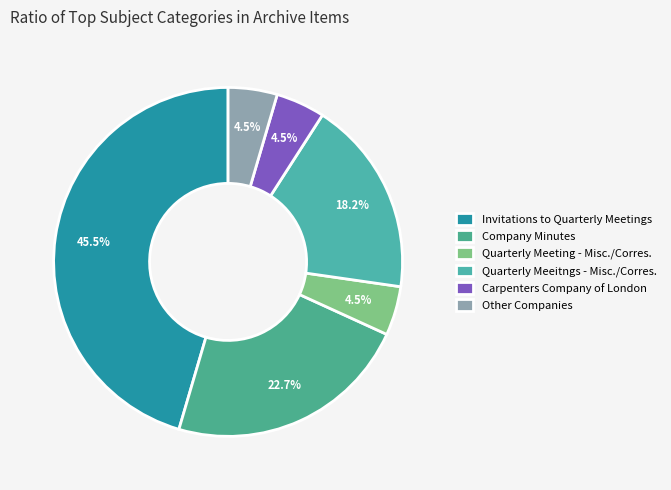

How many segments does this pie chart have?

6